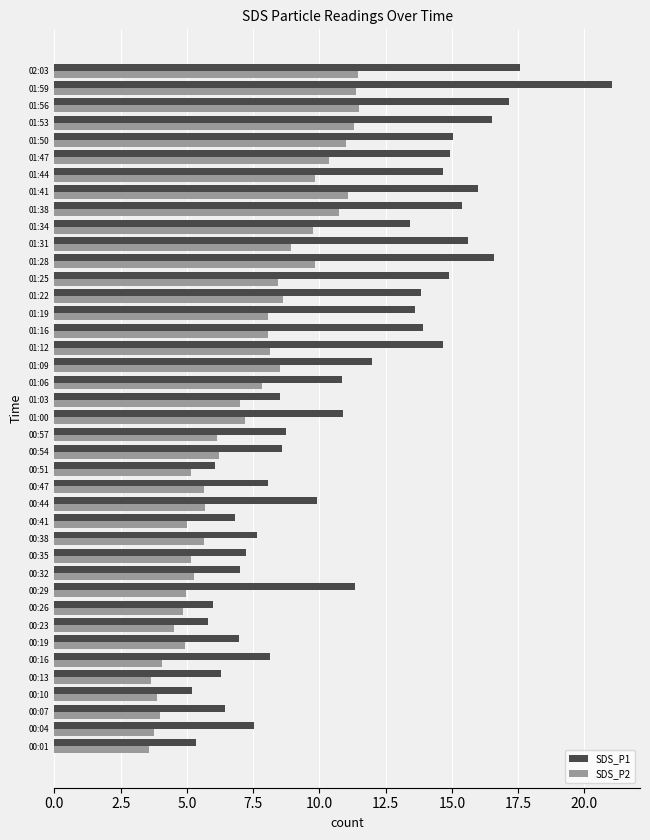

Between 00:04 and 01:47, which series saw the biggest shift?

SDS_P1